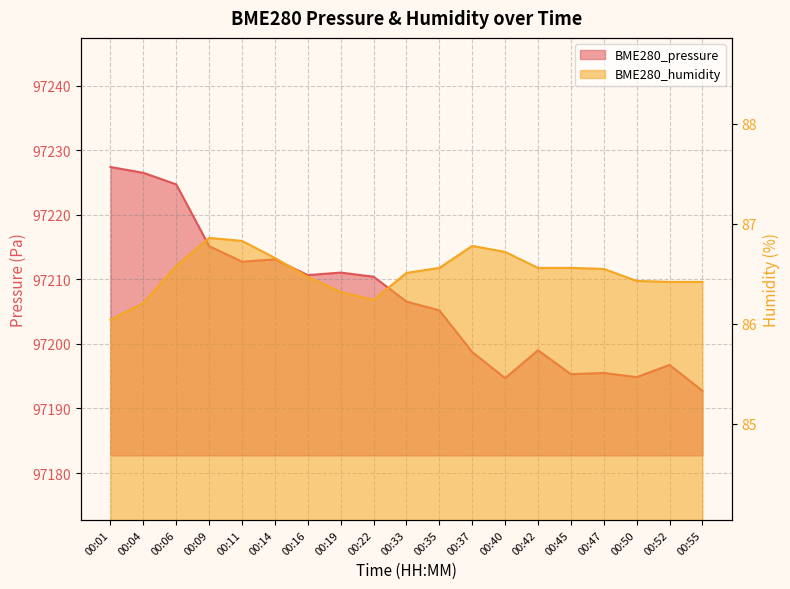

Reading left to right, extract all data points from this chart.

BME280_pressure: 00:01=97227.4	00:04=97226.5	00:06=97224.7	00:09=97215.1	00:11=97212.7	00:14=97213.1	00:16=97210.6	00:19=97211.0	00:22=97210.4	00:33=97206.6	00:35=97205.2	00:37=97198.7	00:40=97194.7	00:42=97199.0	00:45=97195.3	00:47=97195.5	00:50=97194.8	00:52=97196.7	00:55=97192.7
BME280_humidity: 00:01=86.0	00:04=86.2	00:06=86.6	00:09=86.9	00:11=86.8	00:14=86.7	00:16=86.5	00:19=86.3	00:22=86.2	00:33=86.5	00:35=86.6	00:37=86.8	00:40=86.7	00:42=86.6	00:45=86.6	00:47=86.5	00:50=86.4	00:52=86.4	00:55=86.4